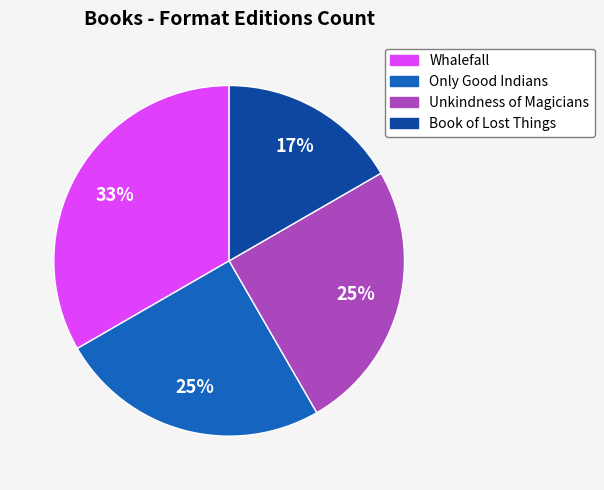

Approximately how many times larger is the value at Unkindness of Magicians compared to Only Good Indians?

1.0